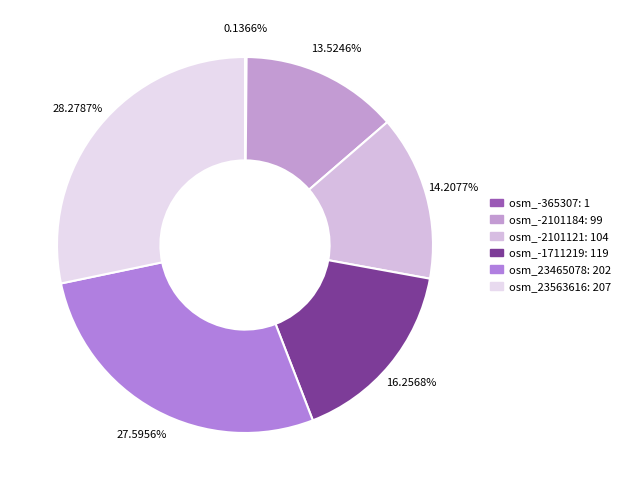

What is the total percentage of osm_-2101121 and osm_23563616?

42.5%